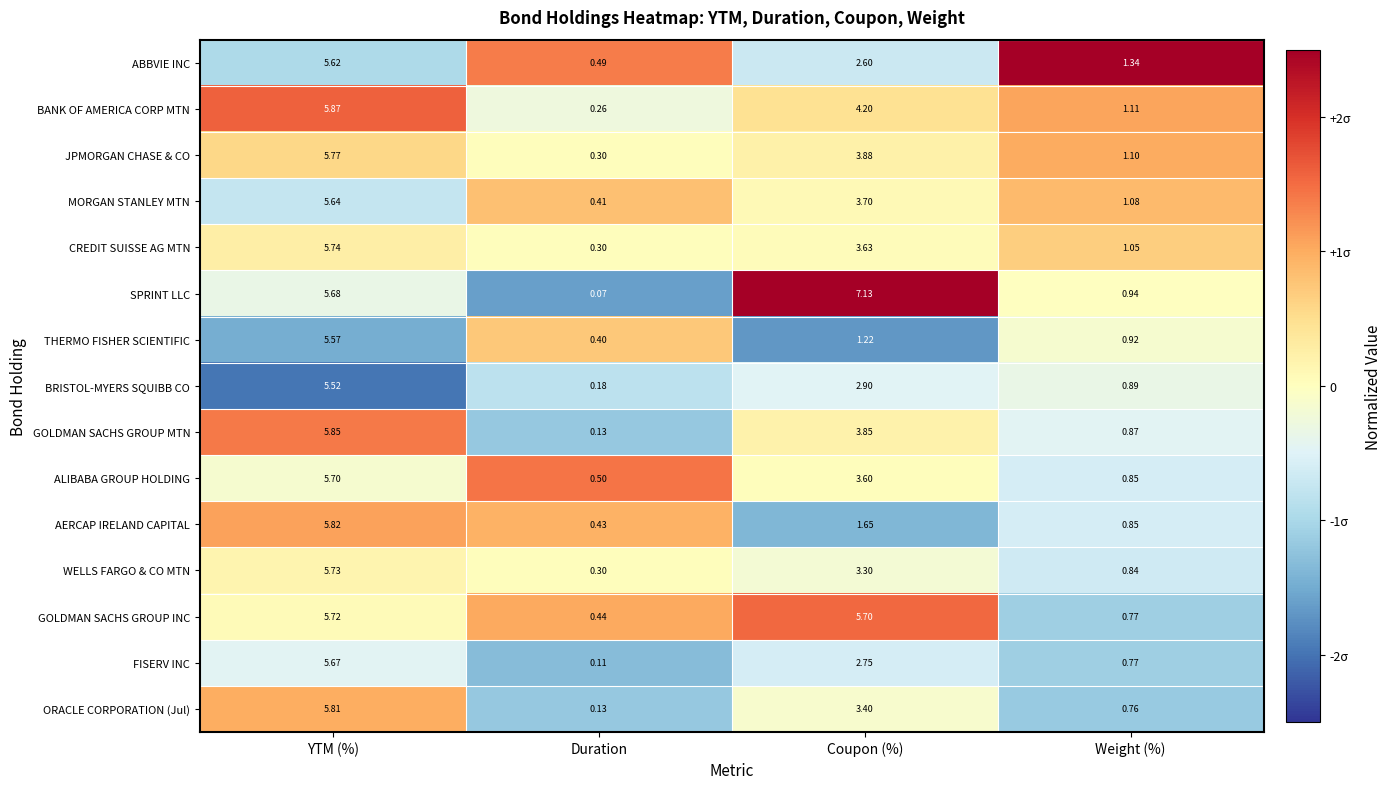

Which series has the largest total across all categories?

SPRINT LLC